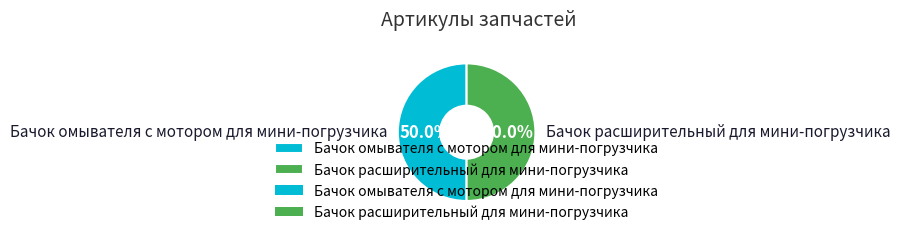

True or false: Бачок омывателя с мотором для мини-погрузчика accounts for 58% of the total.

False